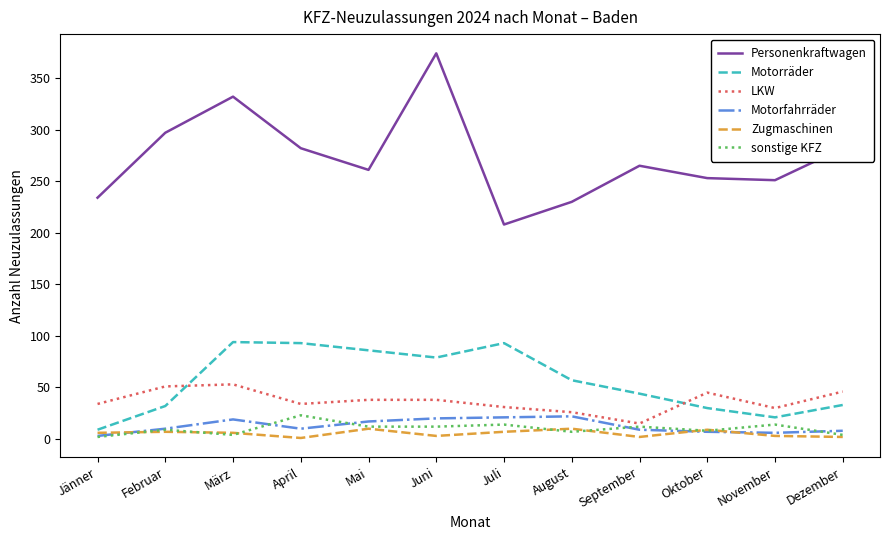

What is the highest value of the Personenkraftwagen series?

374